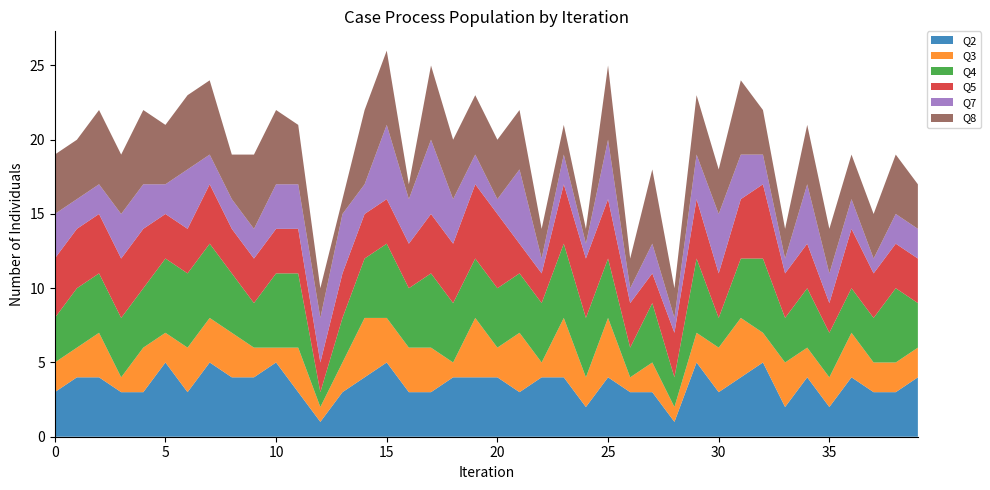

Reading left to right, extract all data points from this chart.

Q2: 3	4	4	3	3	5	3	5	4	4	5	3	1	3	4	5	3	3	4	4	4	3	4	4	2	4	3	3	1	5	3	4	5	2	4	2	4	3	3	4
Q3: 2	2	3	1	3	2	3	3	3	2	1	3	1	2	4	3	3	3	1	4	2	4	1	4	2	4	1	2	1	2	3	4	2	3	2	2	3	2	2	2
Q4: 3	4	4	4	4	5	5	5	4	3	5	5	1	3	4	5	4	5	4	4	4	4	4	5	4	4	2	4	2	5	2	4	5	3	4	3	3	3	5	3
Q5: 4	4	4	4	4	3	3	4	3	3	3	3	2	3	3	3	3	4	4	5	5	2	2	4	4	4	3	2	3	4	3	4	5	3	3	2	4	3	3	3
Q7: 3	2	2	3	3	2	4	2	2	2	3	3	3	4	2	5	3	5	3	2	1	5	1	2	1	4	1	2	1	3	4	3	2	1	4	2	2	1	2	2
Q8: 4	4	5	4	5	4	5	5	3	5	5	4	2	1	5	5	1	5	4	4	4	4	2	2	1	5	2	5	2	4	3	5	3	2	4	3	3	3	4	3